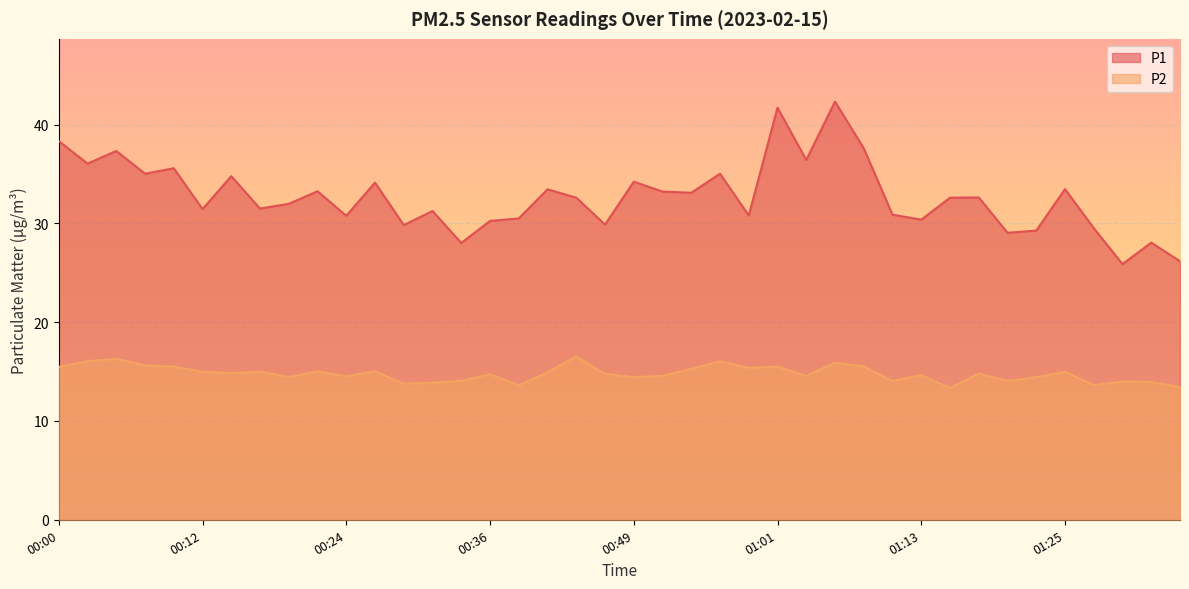

True or false: P2 and P1 intersect in this chart.

False